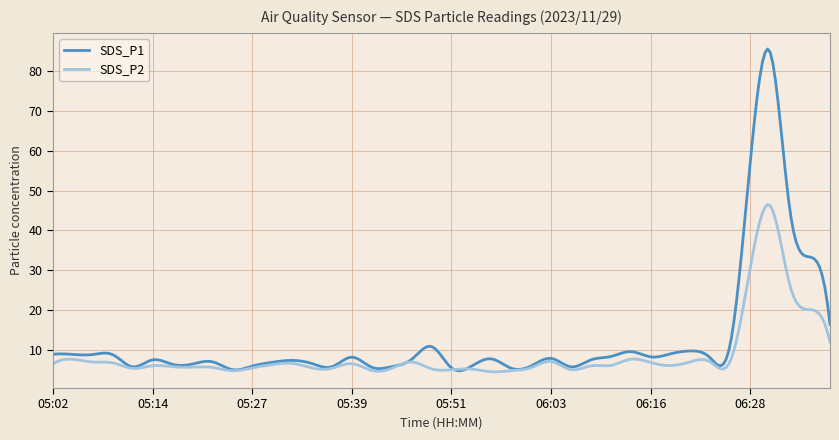

What is the average value of the SDS_P2 series?

8.6